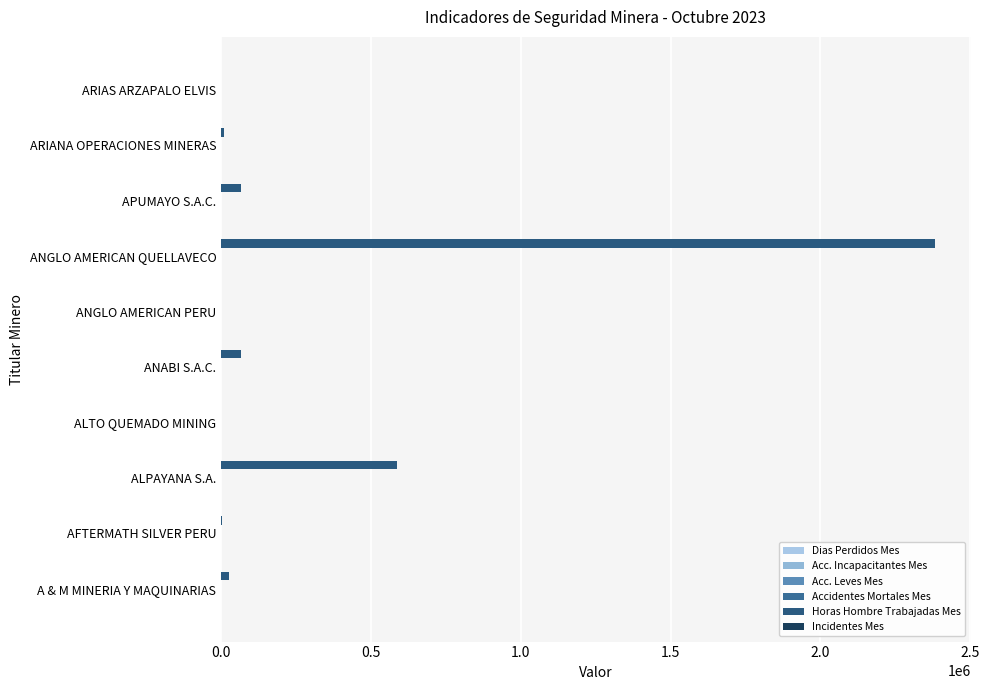

What is the difference between the second highest and second lowest values in the Incidentes Mes series?

4.0